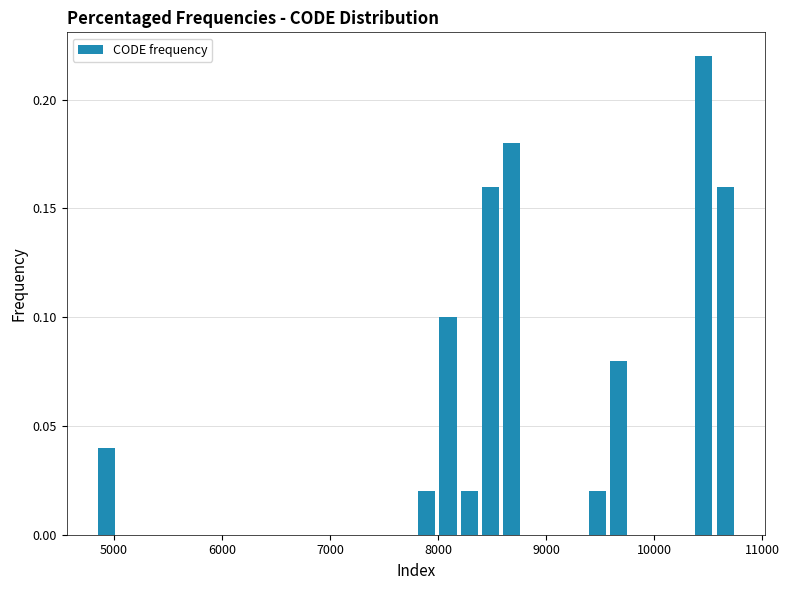

Read against the x-axis, roughly where is the centre of the tallest bar?

10500